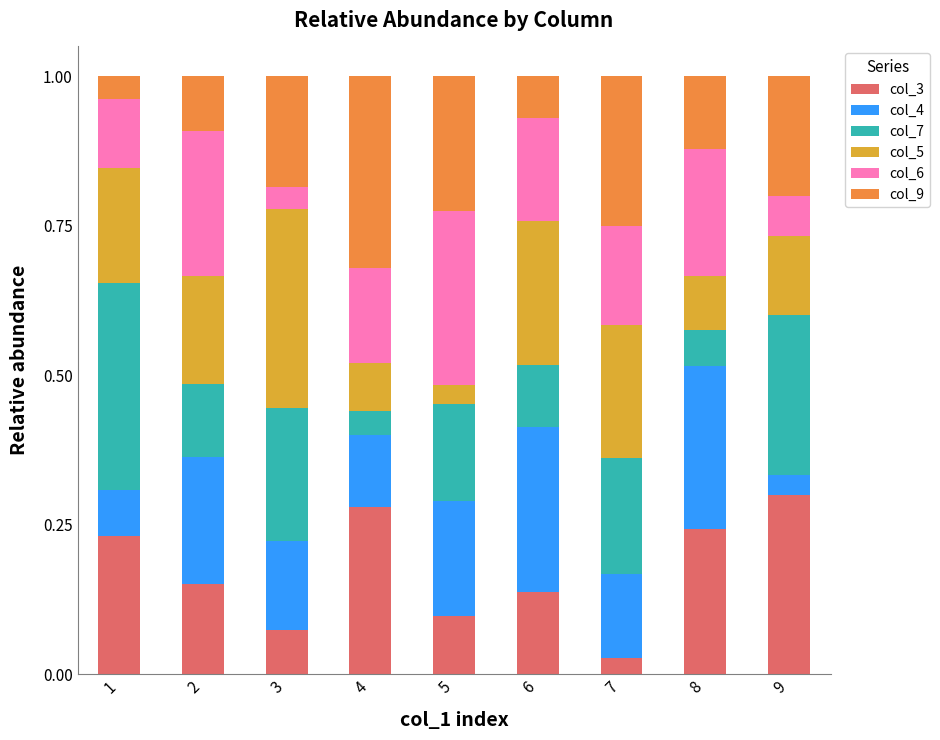

What are all the series names shown in the legend?

col_3, col_4, col_7, col_5, col_6, col_9